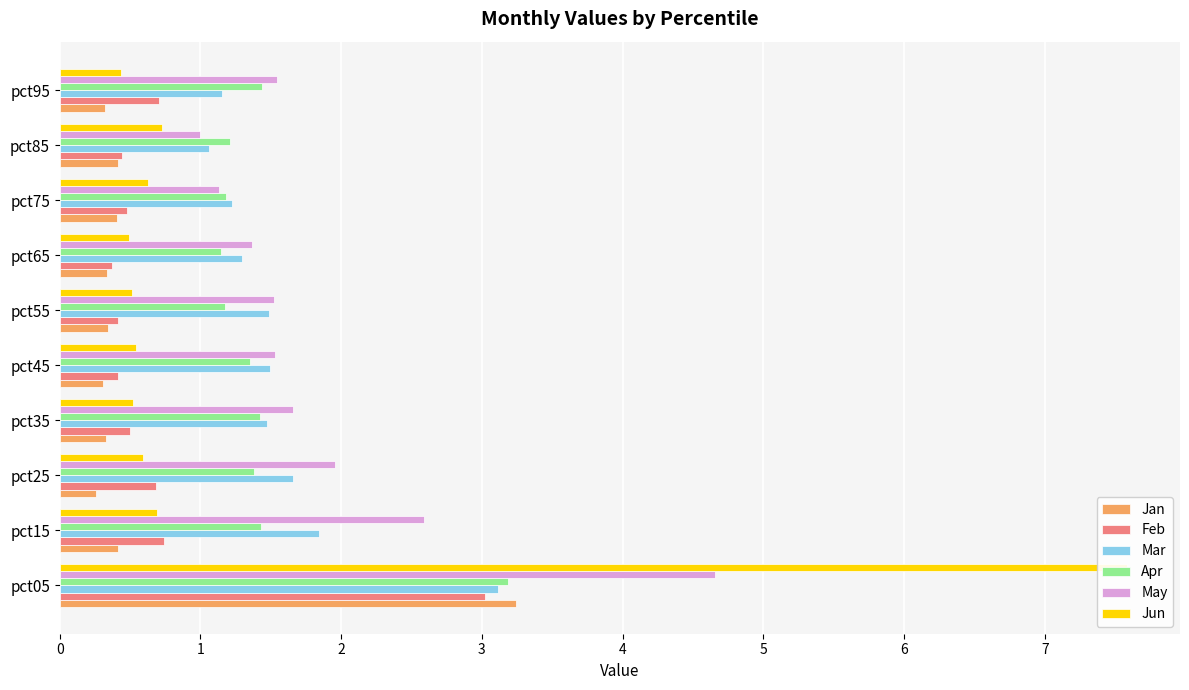

Which series changed the most between pct75 and pct95?

May